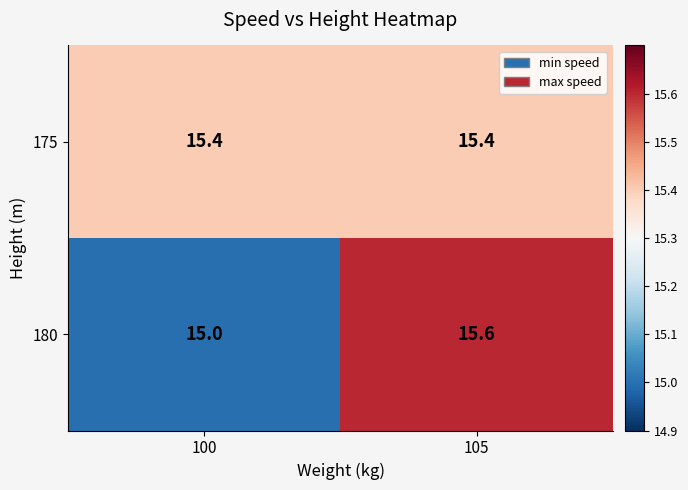

What is the sum of the 180 values at 100 and 105?

30.6